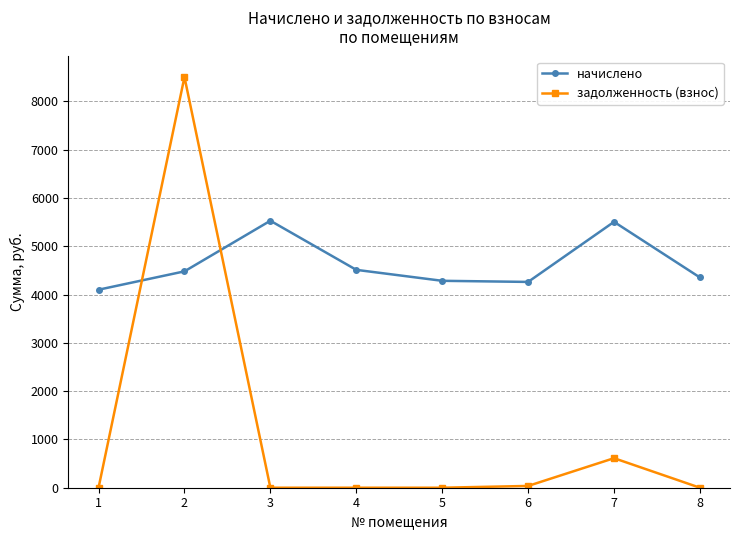

How many data points in задолженность (взнос) are above 0?

3